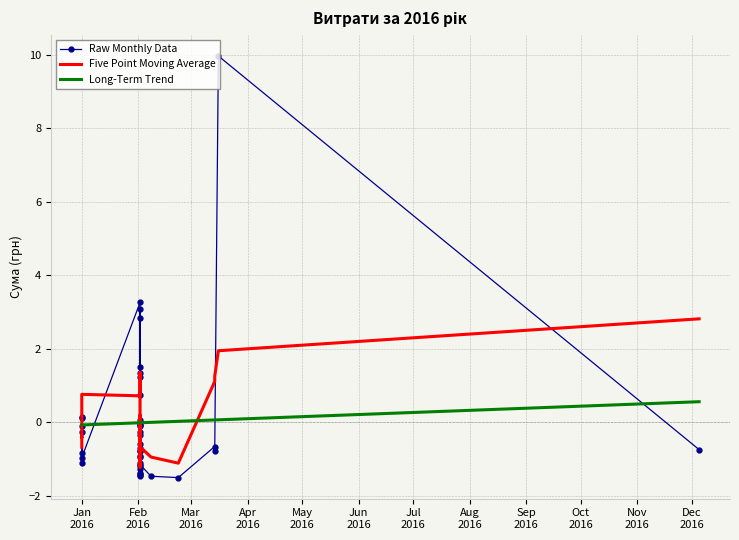

What is the difference between the second highest and second lowest values in the Long-Term Trend series?

0.1